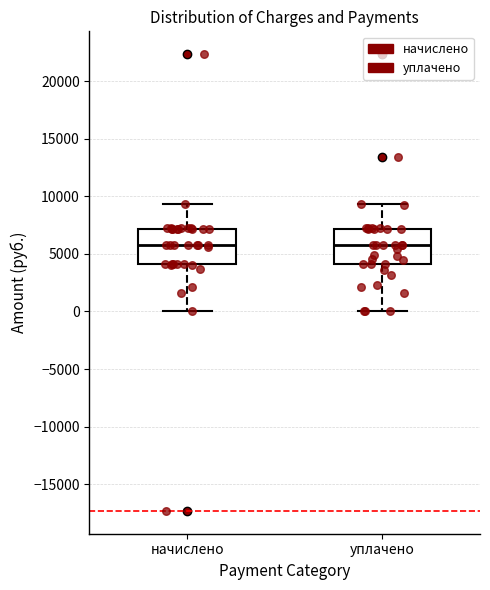

Reading left to right, read every box against the y-axis: the position of its median line, the range the box covers, and the ends of its whiskers. The values are not printed on the chart, so give them approximately, as read against the axis.

начислено: median 6000, box 4000 to 7000, whiskers 0 to 9500
уплачено: median 5500, box 4000 to 7000, whiskers 0 to 9500